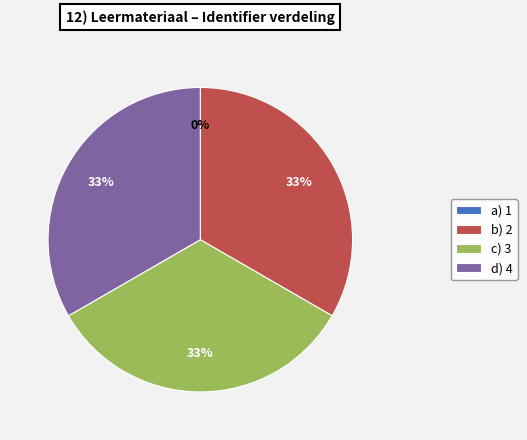

Does any single category account for the majority?

No